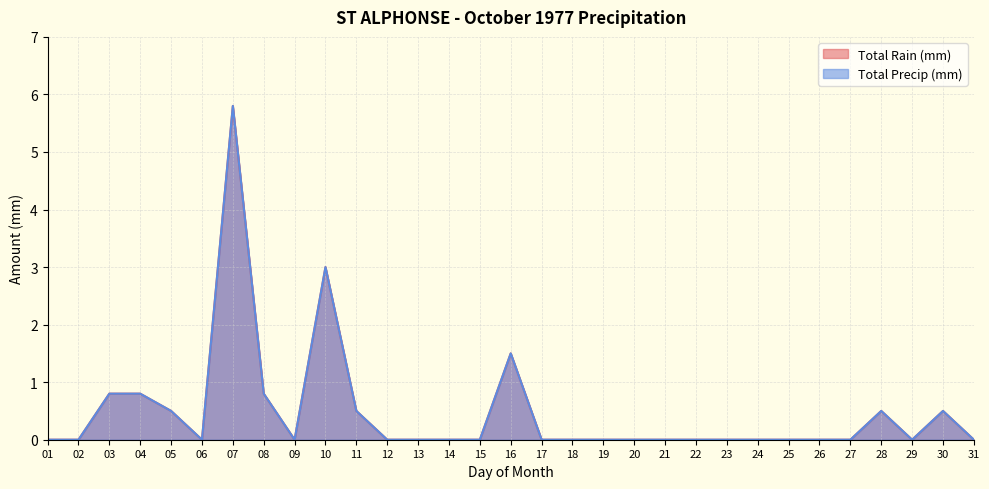

Between 18 and 25, which is larger?

18